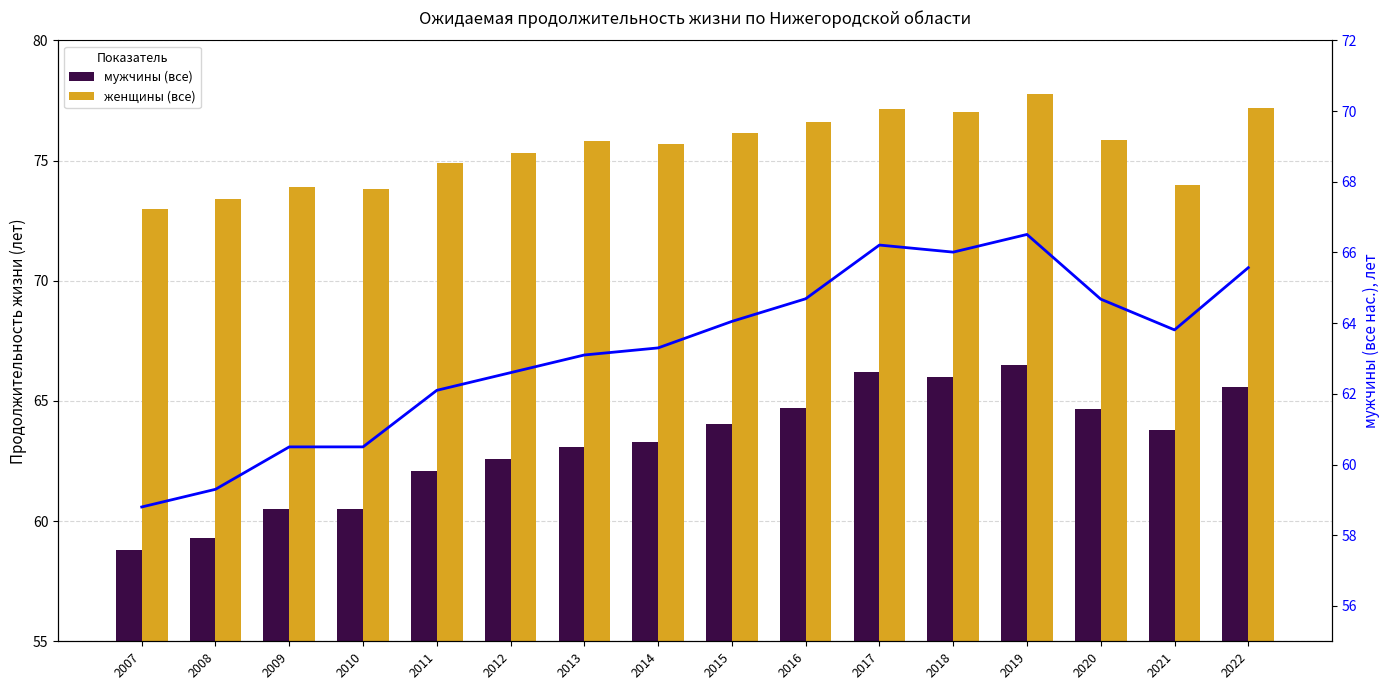

Reading left to right, what are all the values shown in this chart?

мужчины (все): 2007=58.8	2008=59.3	2009=60.5	2010=60.5	2011=62.1	2012=62.6	2013=63.1	2014=63.3	2015=64.0	2016=64.7	2017=66.2	2018=66.0	2019=66.5	2020=64.7	2021=63.8	2022=65.6
женщины (все): 2007=73.0	2008=73.4	2009=73.9	2010=73.8	2011=74.9	2012=75.3	2013=75.8	2014=75.7	2015=76.1	2016=76.6	2017=77.2	2018=77.0	2019=77.8	2020=75.8	2021=74.0	2022=77.2
мужчины (линия): 2007=58.8	2008=59.3	2009=60.5	2010=60.5	2011=62.1	2012=62.6	2013=63.1	2014=63.3	2015=64.0	2016=64.7	2017=66.2	2018=66.0	2019=66.5	2020=64.7	2021=63.8	2022=65.6